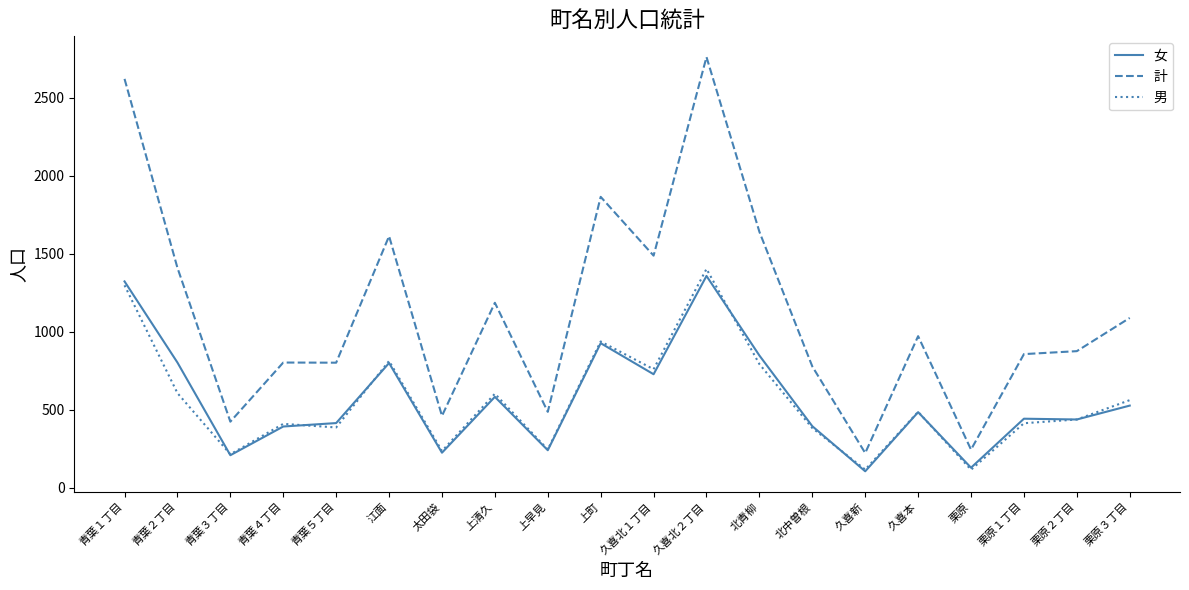

At which category is the sum across all series the highest?

久喜北２丁目